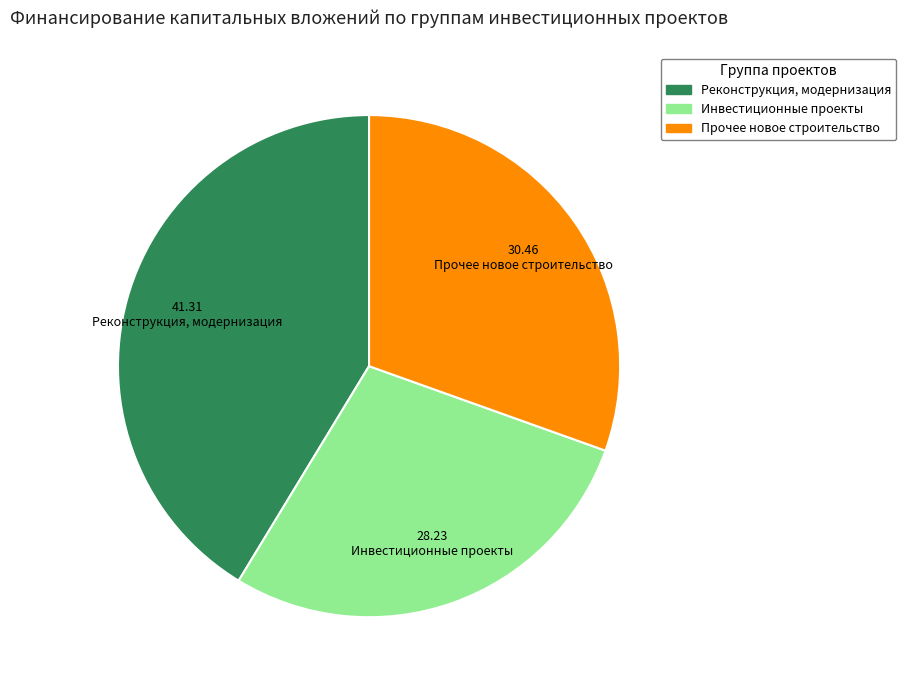

The Прочее новое строительство slice represents 30% of the pie. True or false?

True